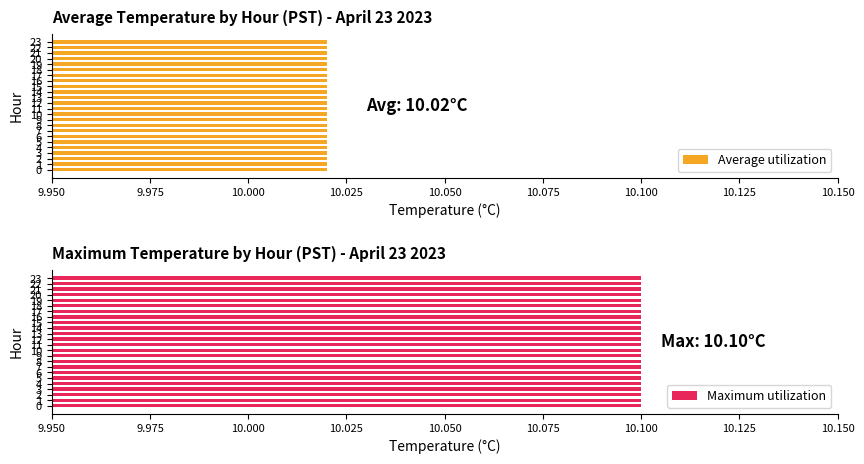

Are the bars horizontal?

Yes